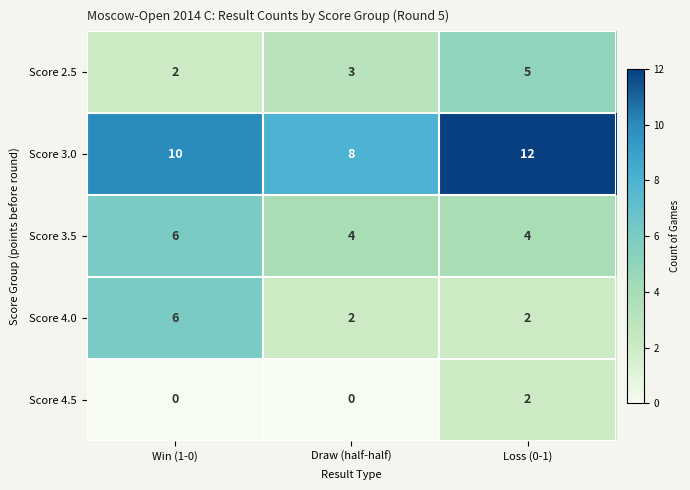

What is the sum of the Score 4.0 values at Loss (0-1) and Draw (half-half)?

4